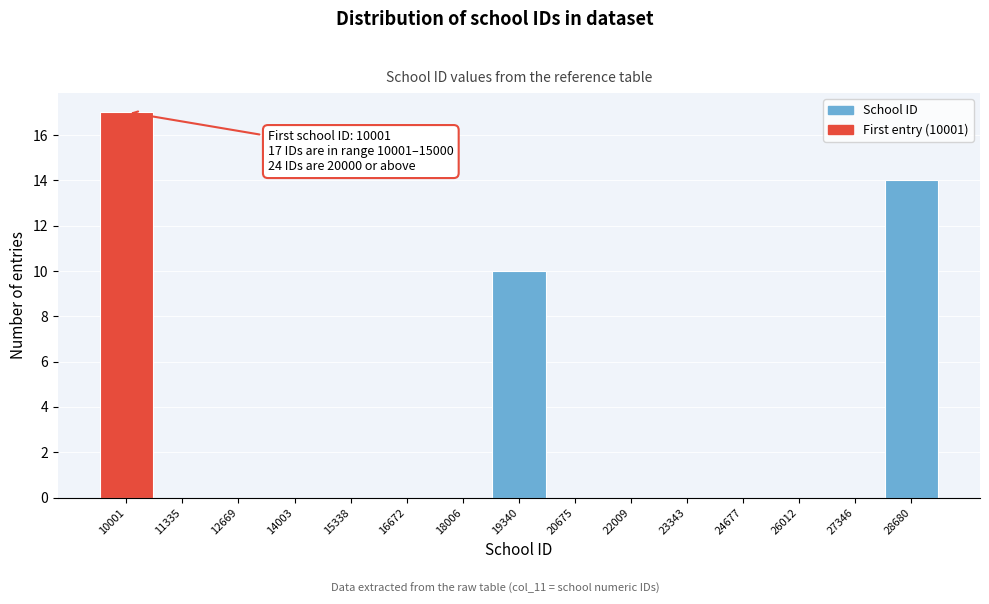

Reading left to right, transcribe all the data shown in this chart.

10001=17	11335=0	12669=0	14003=0	15338=0	16672=0	18006=0	19340=10	20675=0	22009=0	23343=0	24677=0	26012=0	27346=0	28680=14